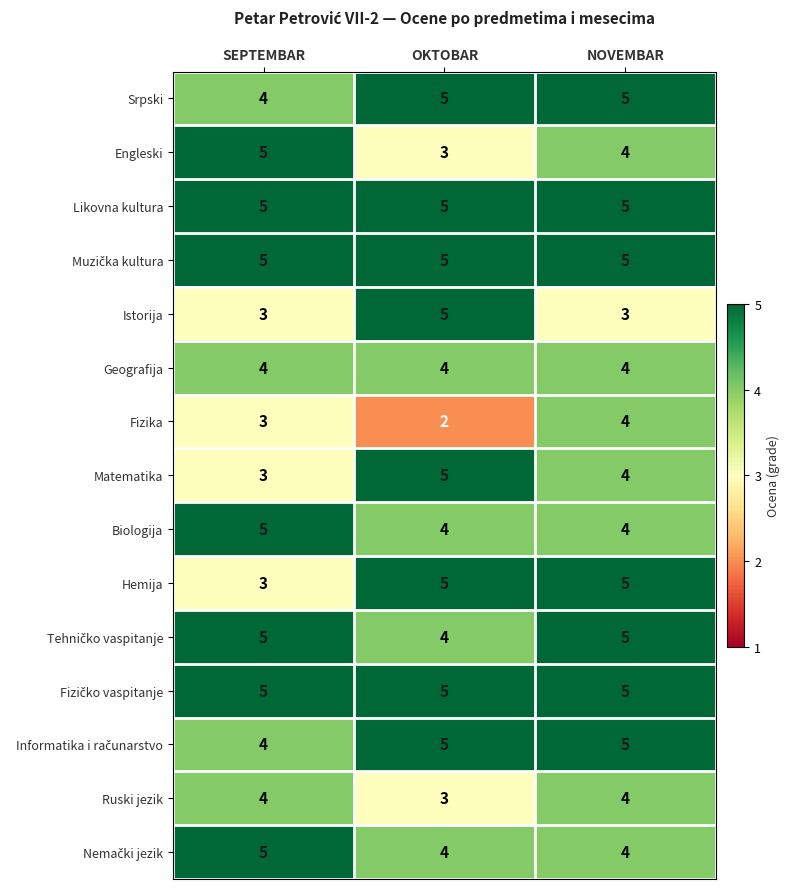

How many distinct data groups are displayed?

15